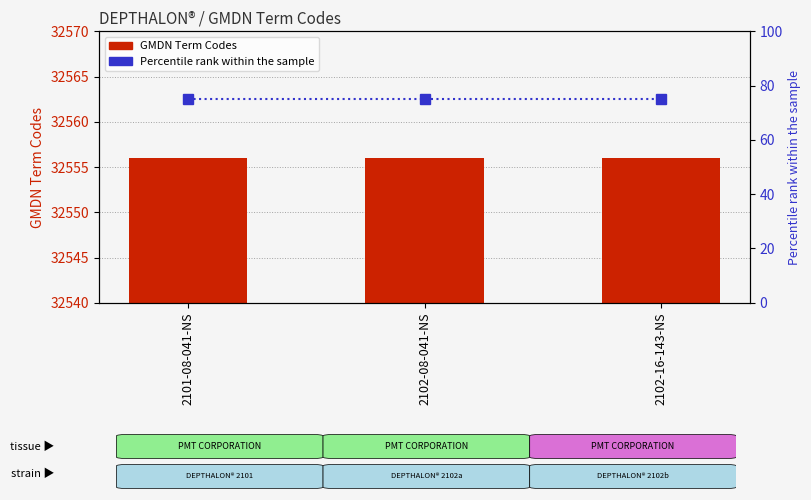

What is the average value of the Percentile rank series?

75